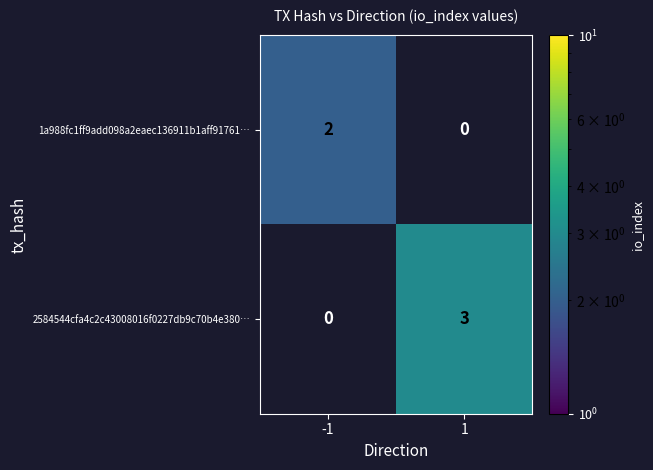

What is the difference between the 2584544cfa4c2c43008016f0227db9c70b4e380… values at 1 and -1?

3